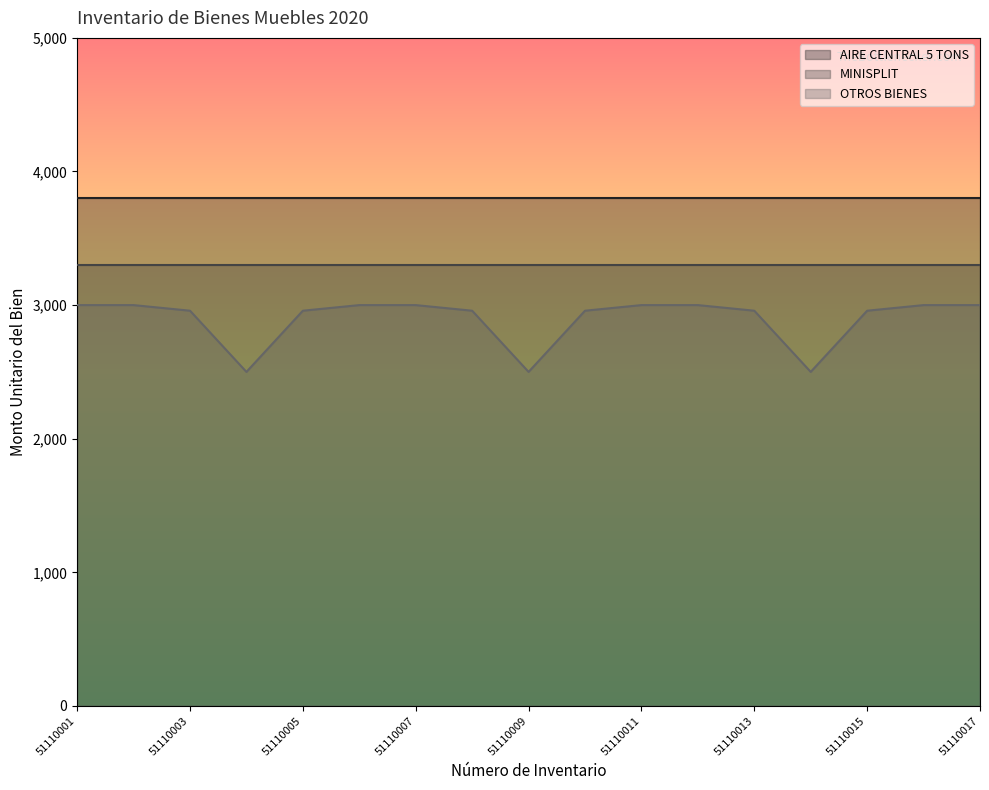

True or false: OTROS BIENES and MINISPLIT intersect in this chart.

False